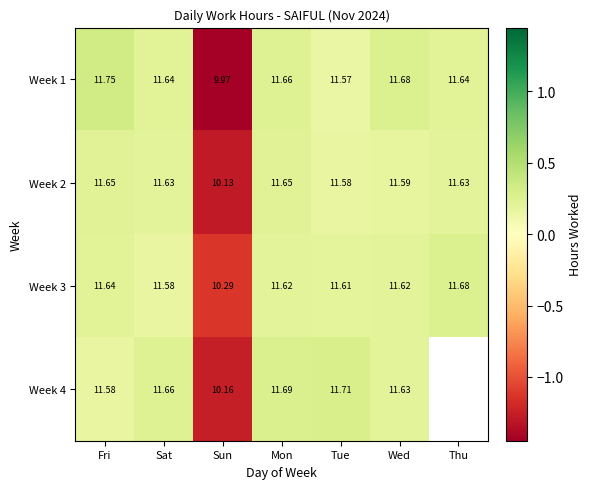

At which label does Week 1 reach its minimum?

Sun